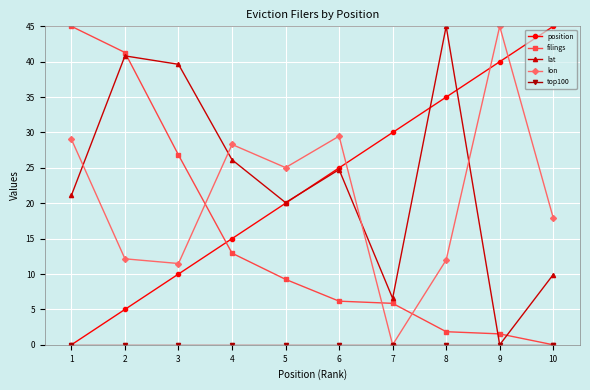

What is the difference between the highest and lowest values at 7?

30.0